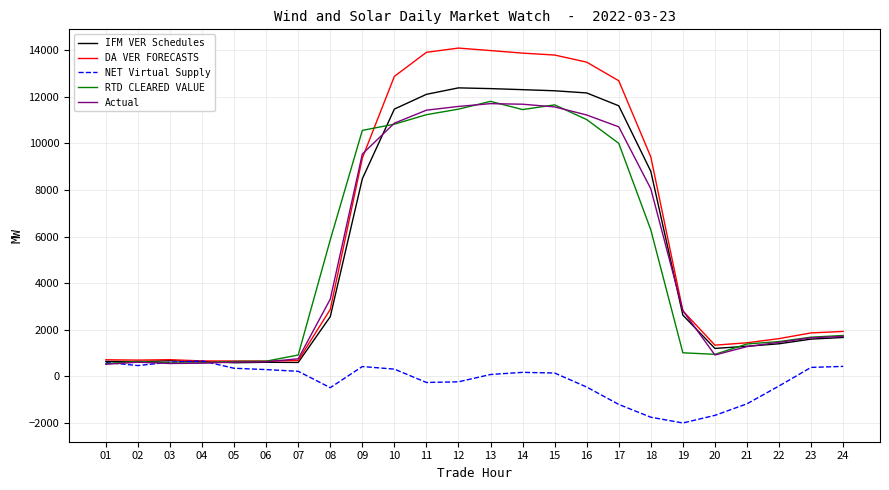

Between 13 and 22, which series saw the biggest shift?

DA VER FORECASTS